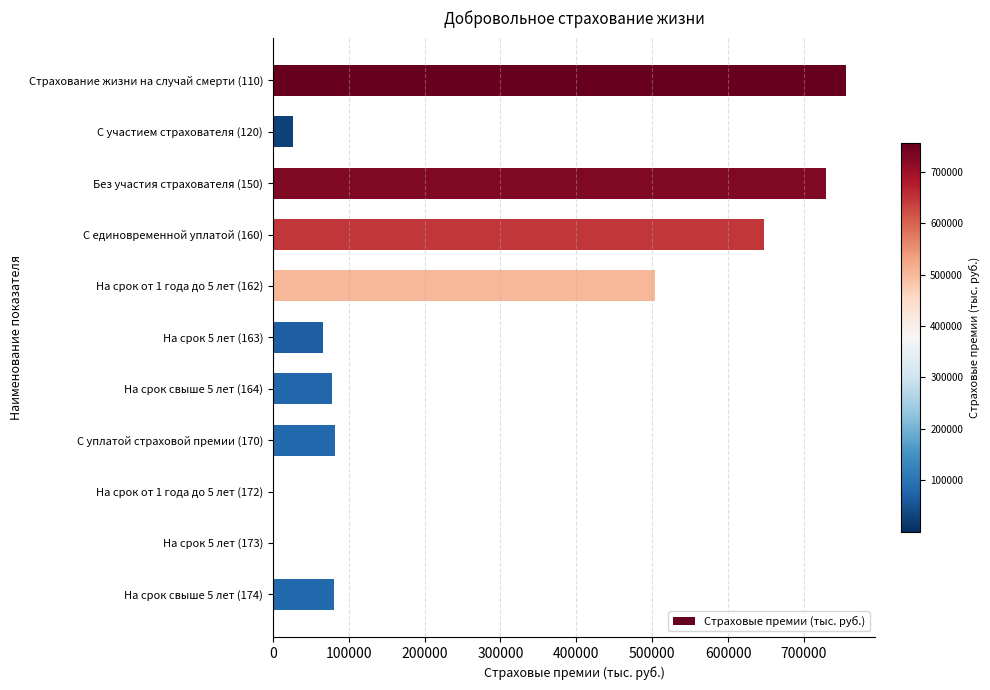

Count the number of categories in the chart.

11